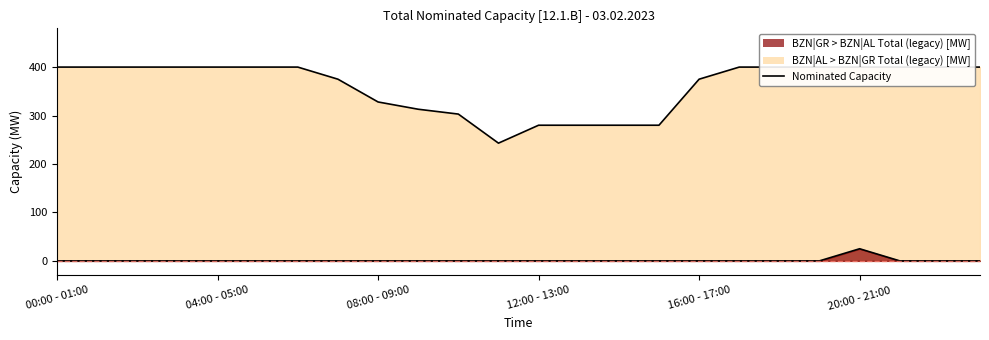

The BZN|GR > BZN|AL Total (legacy) [MW] series shows 25 at 20:00 - 21:00. True or false?

True